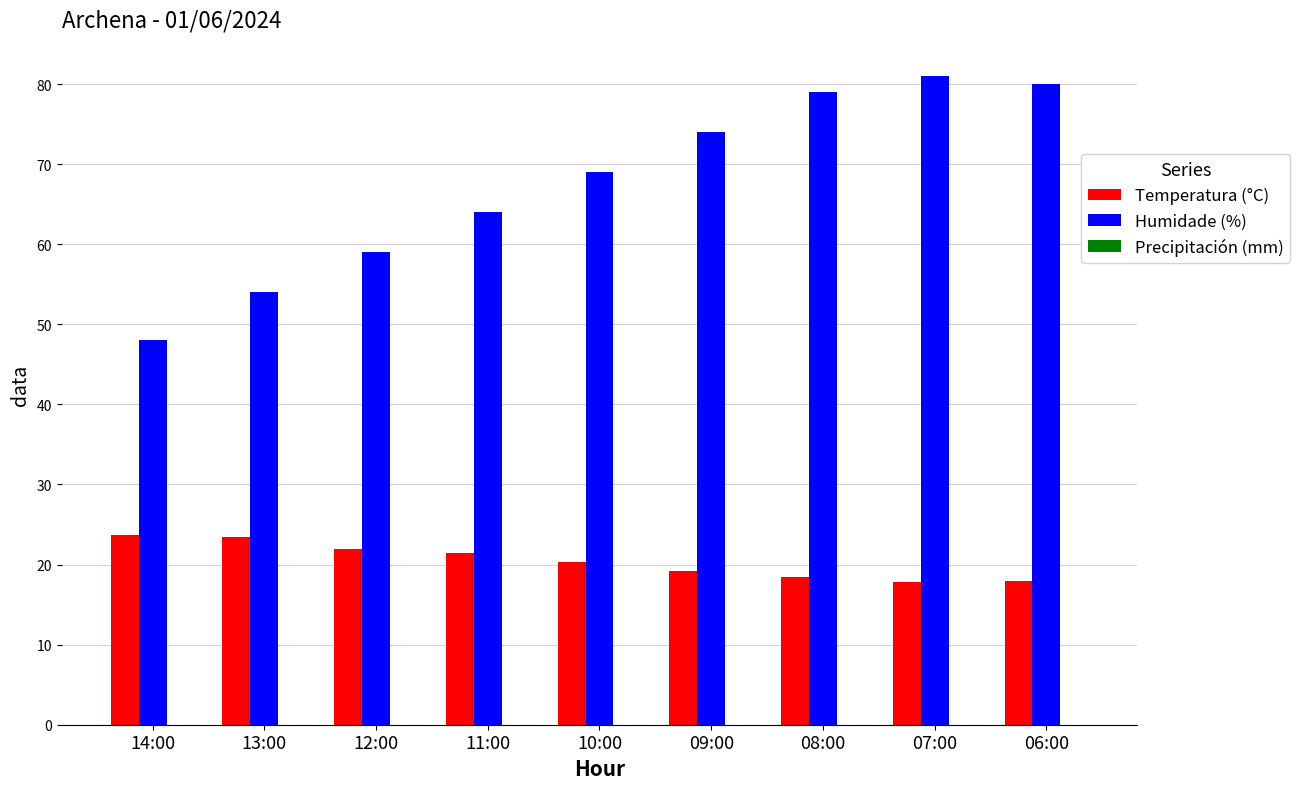

What is the label of the 8th bar from the left?

07:00